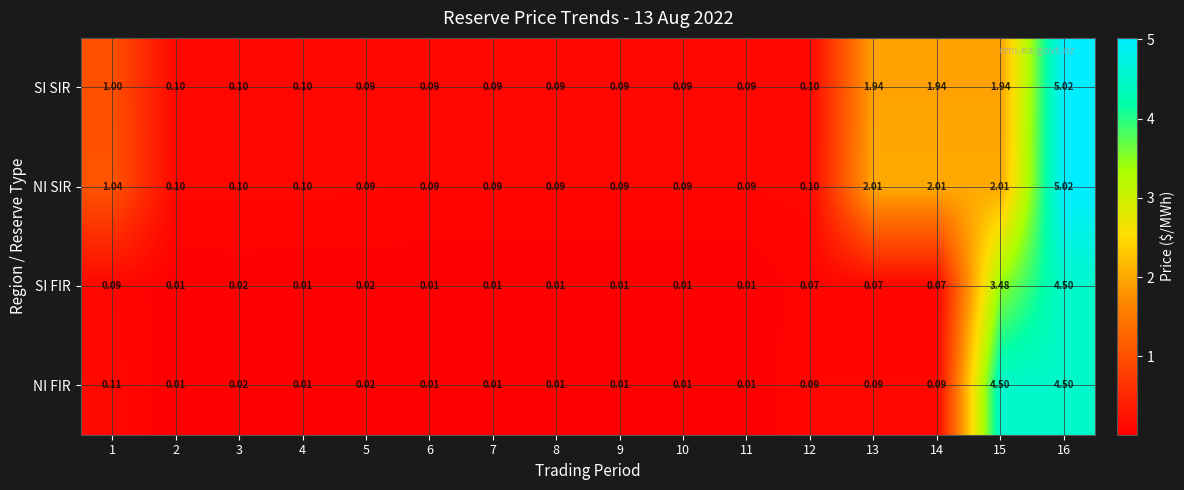

Between 6 and 12, which series saw the biggest shift?

NI FIR